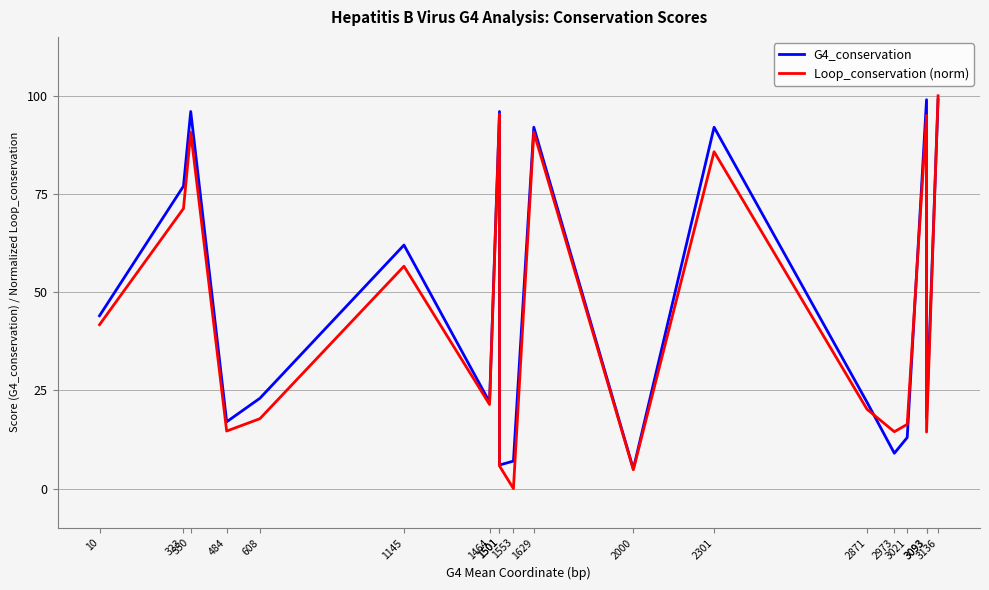

How many positive values does the Loop_conservation (norm) series have?

18